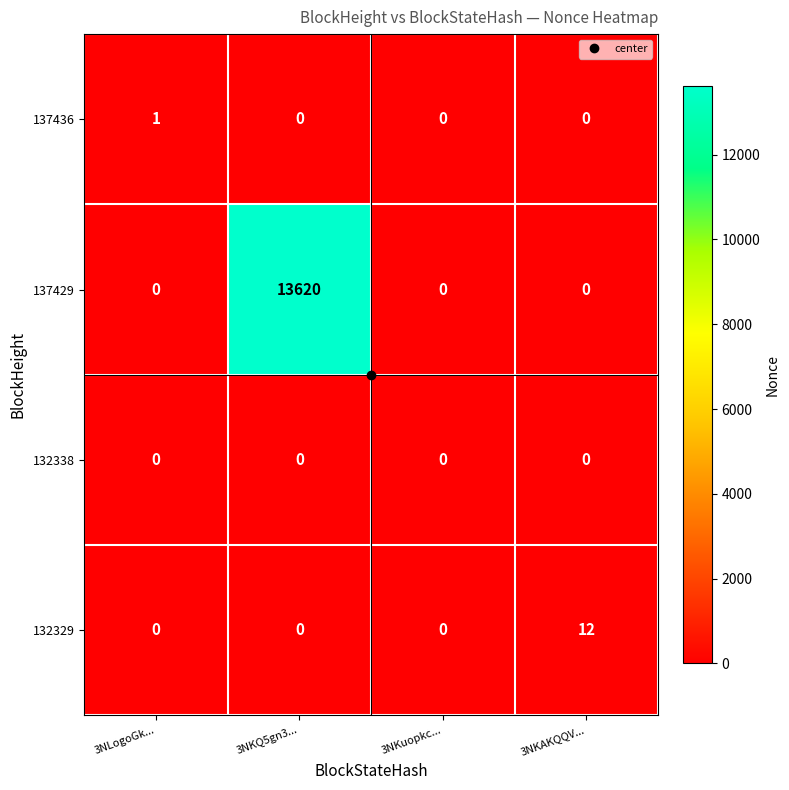

Which category has the highest value in the 137429 series?

3NKQ5gn3...